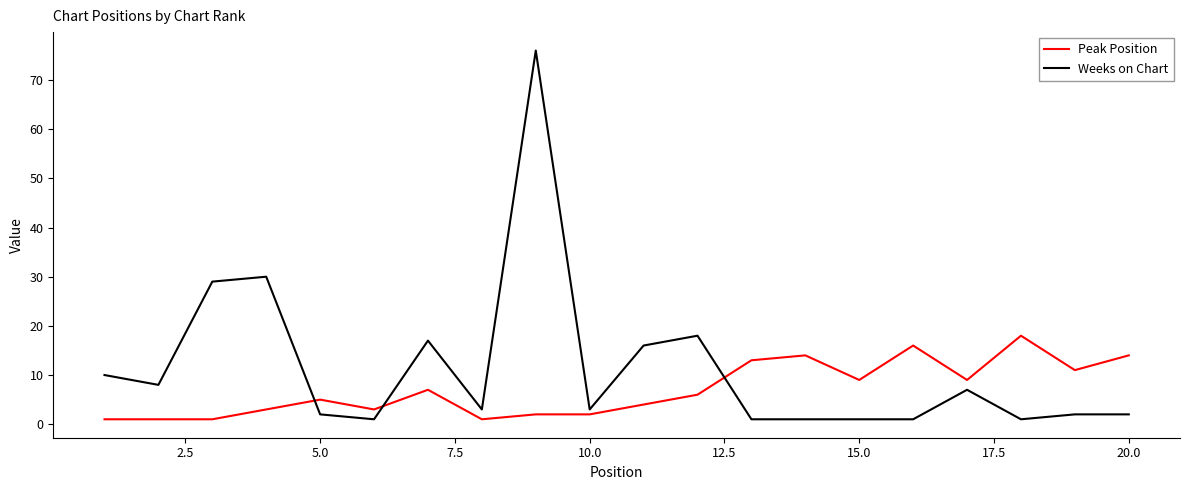

What is the maximum value for Weeks on Chart?

76